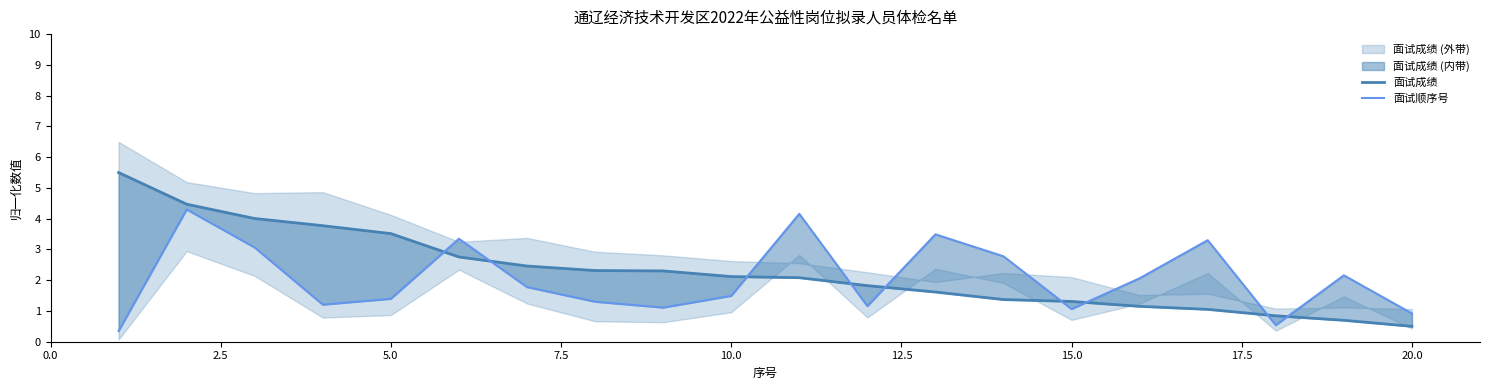

List the series in order of their peak value, lowest first.

面试顺序号, 面试成绩